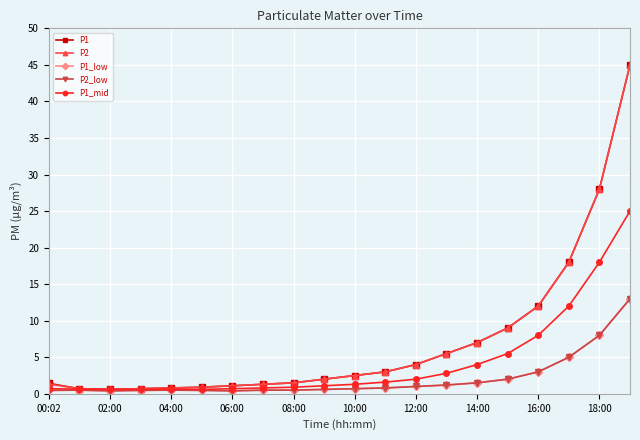

What is the maximum value shown in the chart?

45.0